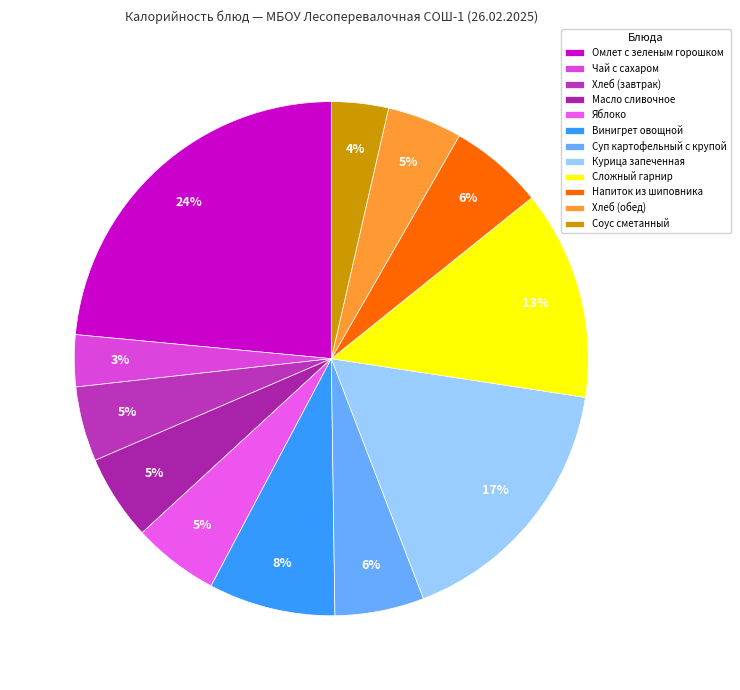

Approximately how many times larger is the value at Масло сливочное compared to Чай с сахаром?

1.6